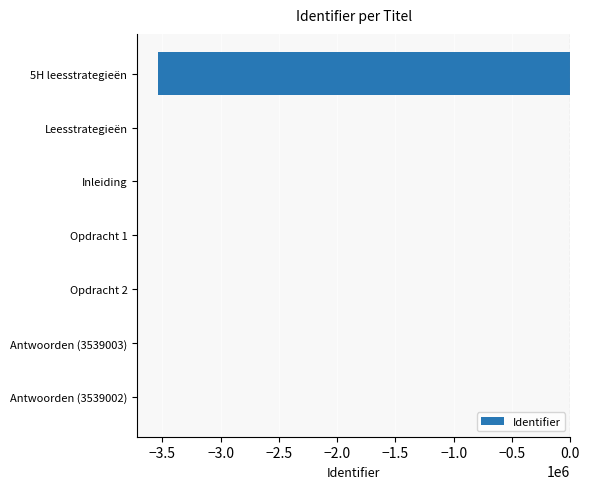

What is the sum of all values?

-3538999